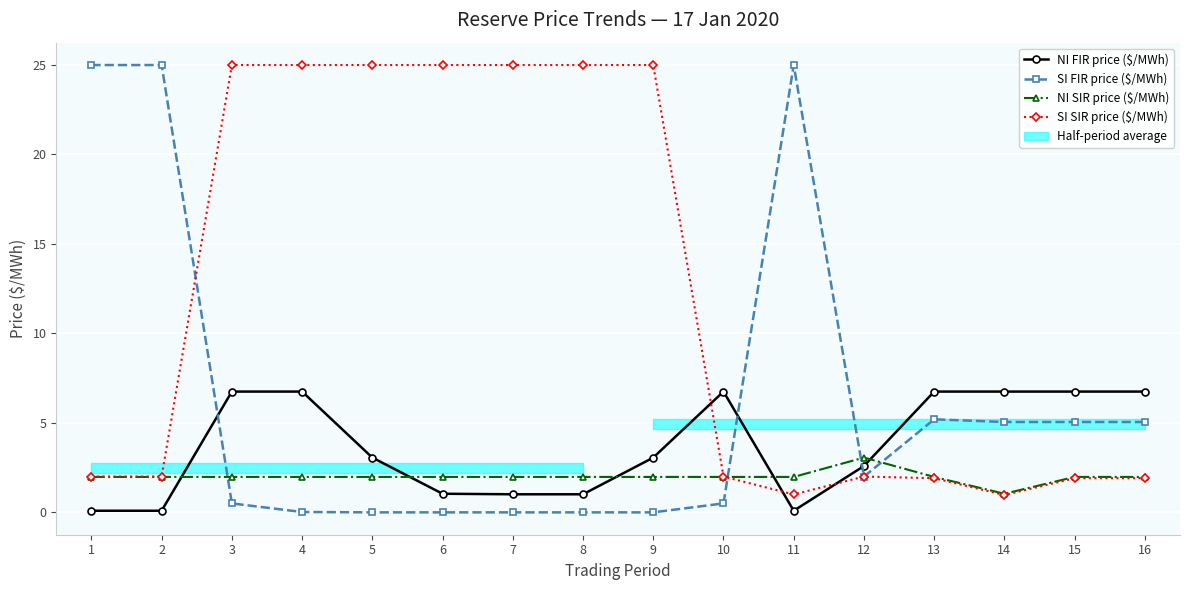

At how many categories does at least one series exceed 0?

16